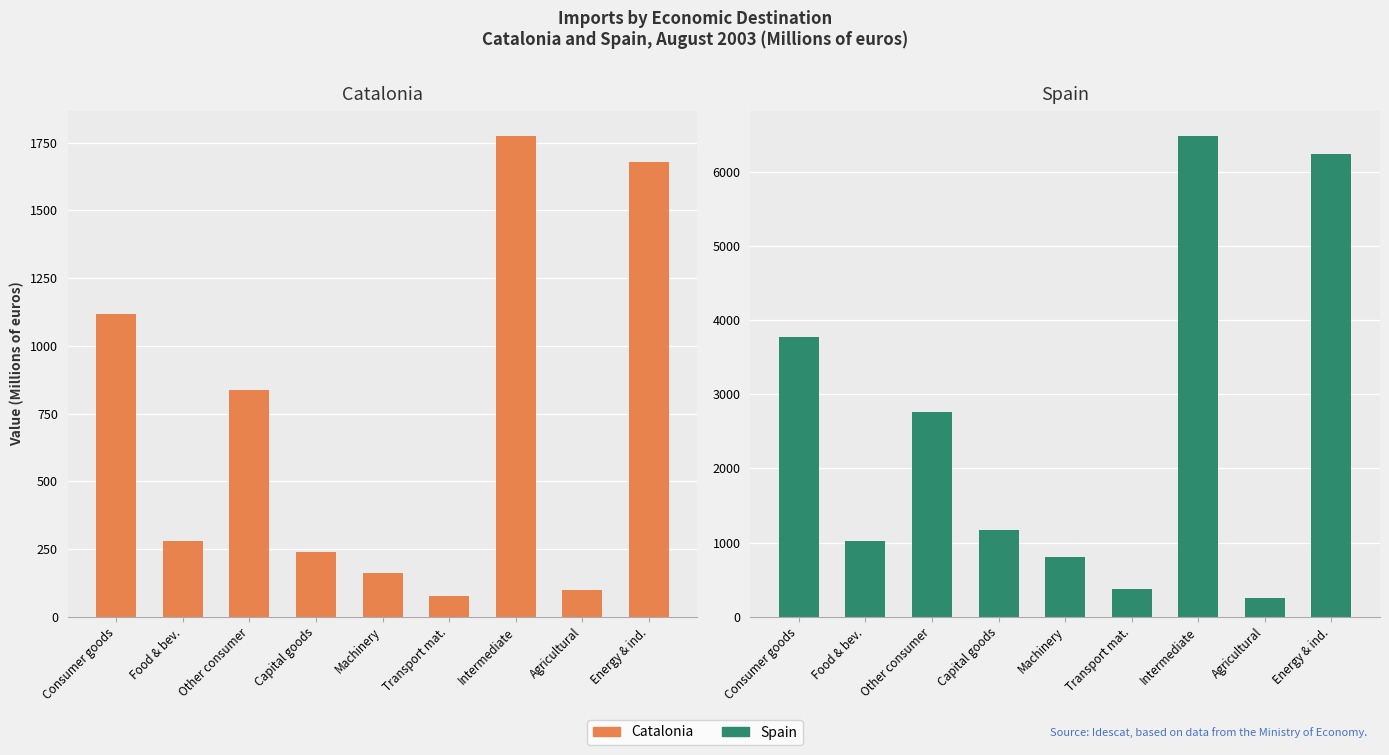

List the labels in order of Spain value, largest first.

Intermediate, Energy & ind., Consumer goods, Other consumer, Capital goods, Food & bev., Machinery, Transport mat., Agricultural